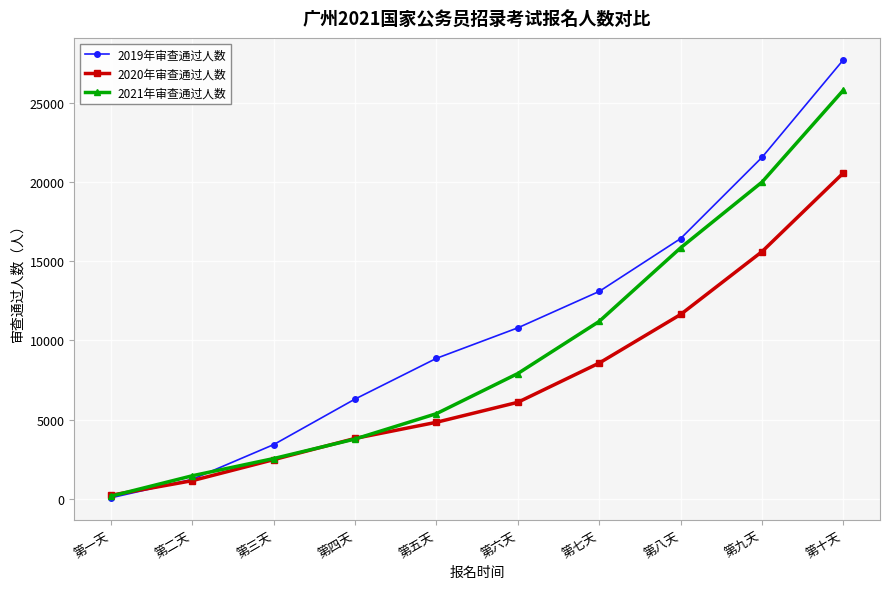

True or false: 2021年审查通过人数 has more than 2 points higher than both neighbors.

False